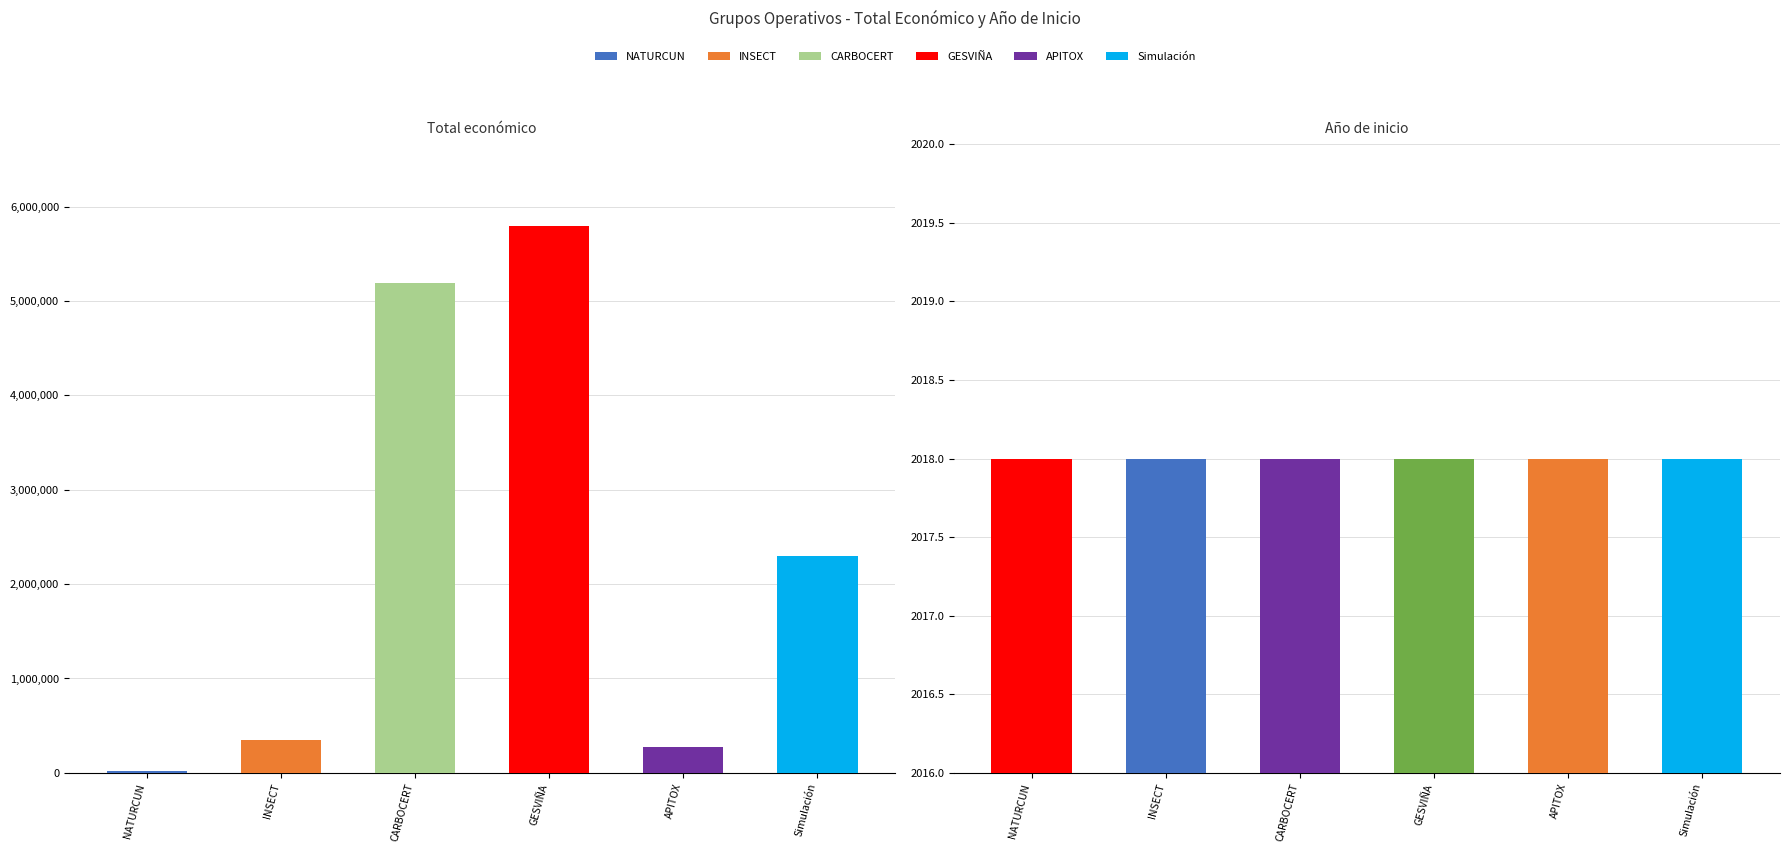

Is it true that Total económico equals 19478 at NATURCUN?

True